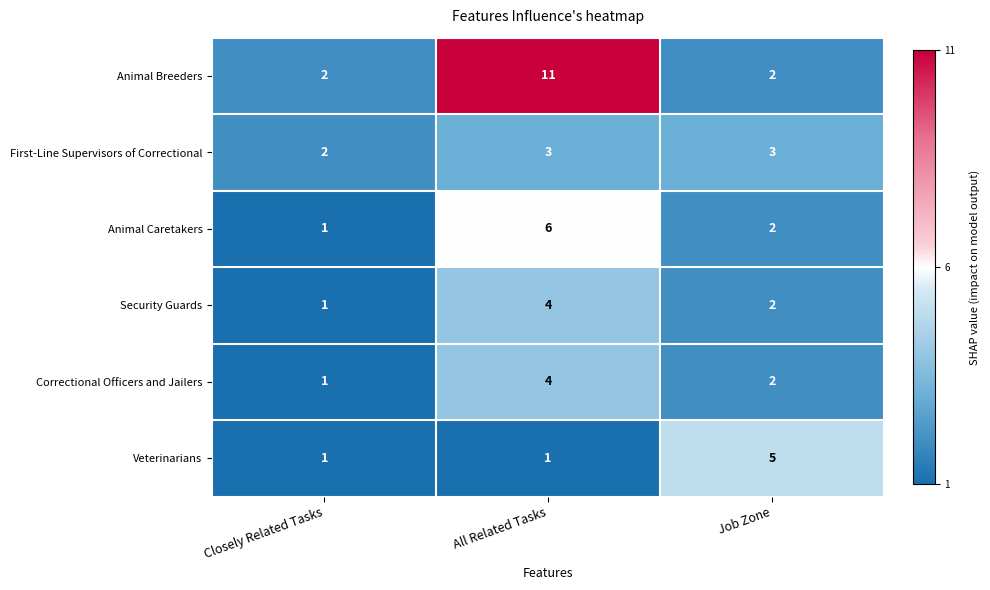

What is the sum of all Security Guards values?

7